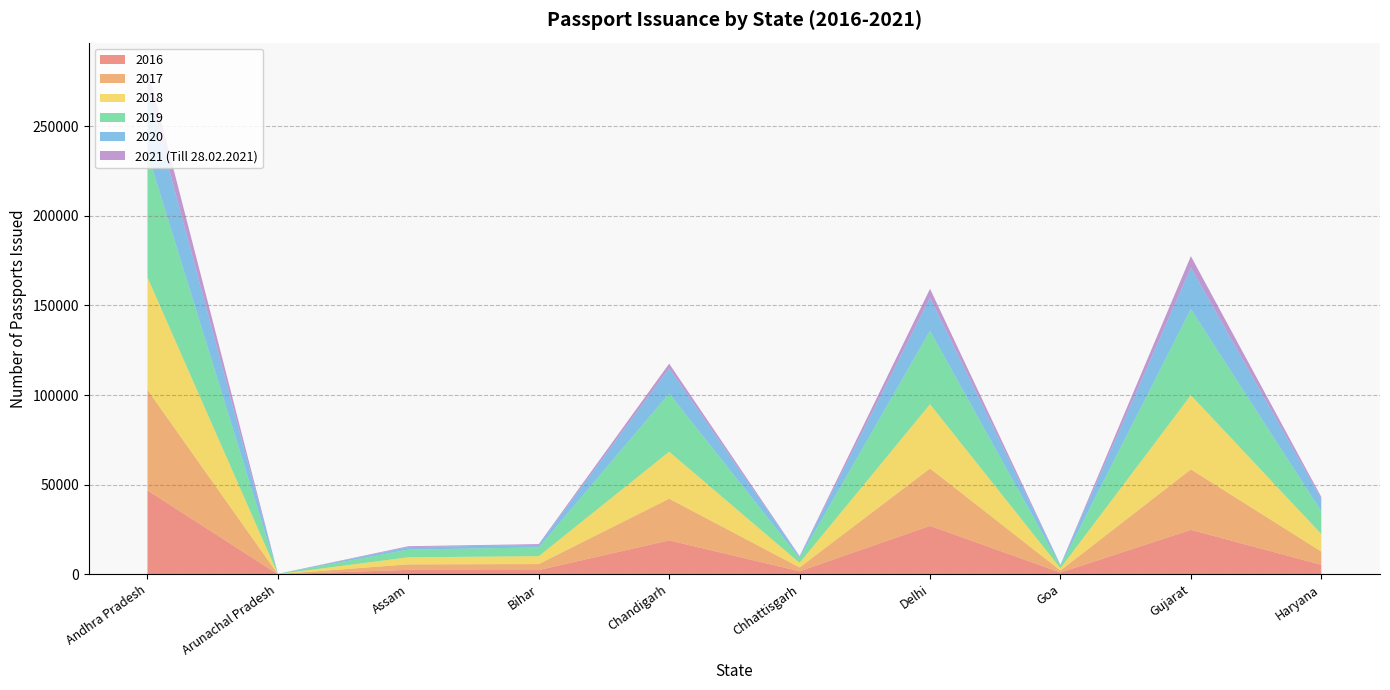

Reading left to right, transcribe all the data shown in this chart.

2016: Andhra Pradesh=46818	Arunachal Pradesh=11	Assam=2469	Bihar=2352	Chandigarh=18916	Chhattisgarh=1676	Delhi=27016	Goa=979	Gujarat=24775	Haryana=5284
2017: Andhra Pradesh=56093	Arunachal Pradesh=45	Assam=3056	Bihar=3345	Chandigarh=23257	Chhattisgarh=2134	Delhi=32051	Goa=1138	Gujarat=33751	Haryana=7374
2018: Andhra Pradesh=62771	Arunachal Pradesh=65	Assam=3948	Bihar=4399	Chandigarh=26211	Chhattisgarh=2565	Delhi=35844	Goa=1244	Gujarat=41413	Haryana=9802
2019: Andhra Pradesh=69465	Arunachal Pradesh=94	Assam=4291	Bihar=4888	Chandigarh=32528	Chhattisgarh=2681	Delhi=40934	Goa=1247	Gujarat=48051	Haryana=12709
2020: Andhra Pradesh=35614	Arunachal Pradesh=30	Assam=1378	Bihar=1384	Chandigarh=13988	Chhattisgarh=801	Delhi=18482	Goa=501	Gujarat=23156	Haryana=6944
2021 (Till 28.02.2021): Andhra Pradesh=11790	Arunachal Pradesh=8	Assam=519	Bihar=478	Chandigarh=2638	Chhattisgarh=265	Delhi=4963	Goa=121	Gujarat=6383	Haryana=1022